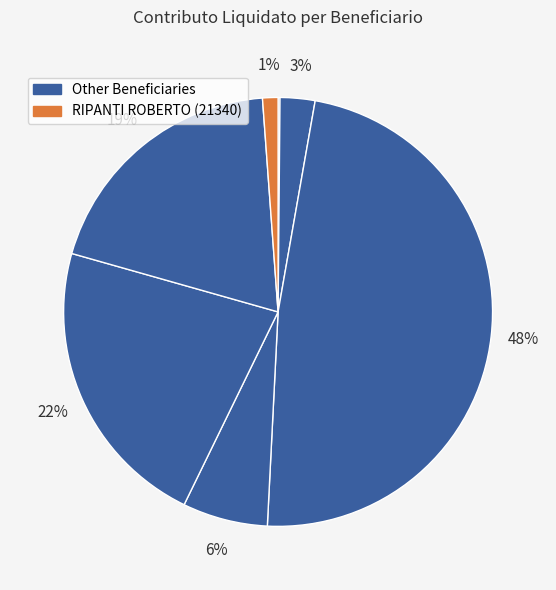

Count the number of slices in the pie.

7